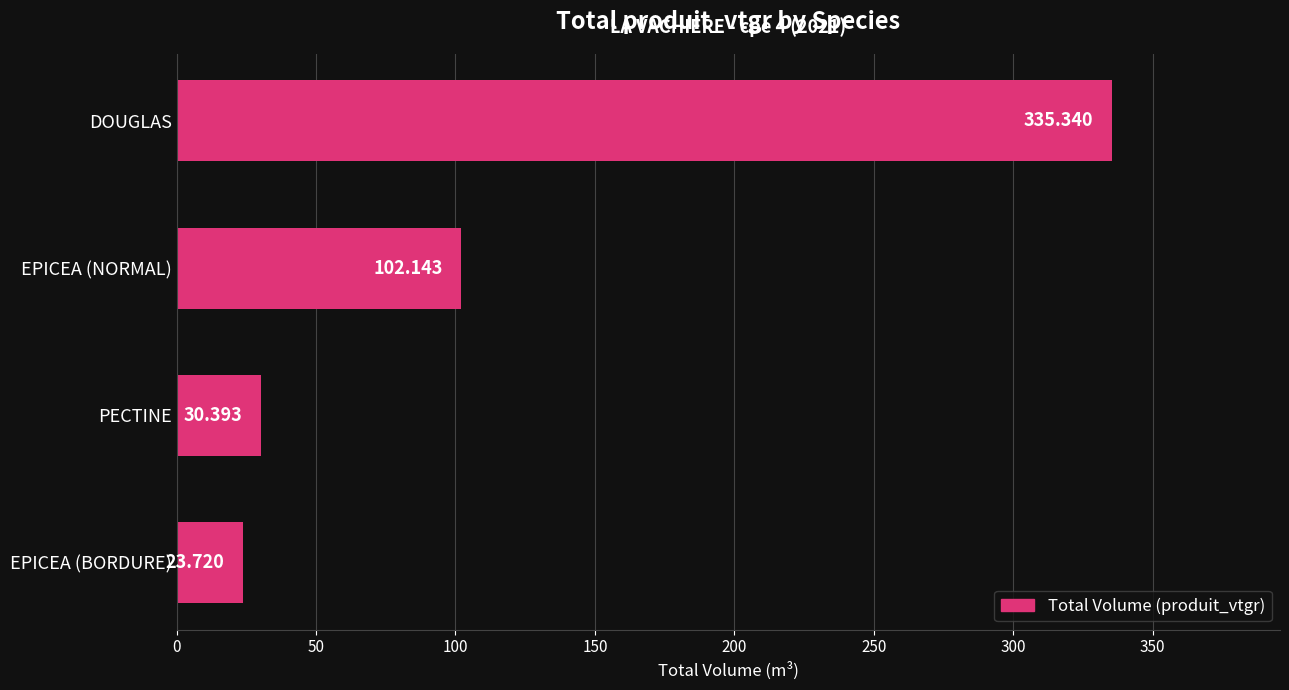

Where is the data nearest to the value 179?

EPICEA (NORMAL)